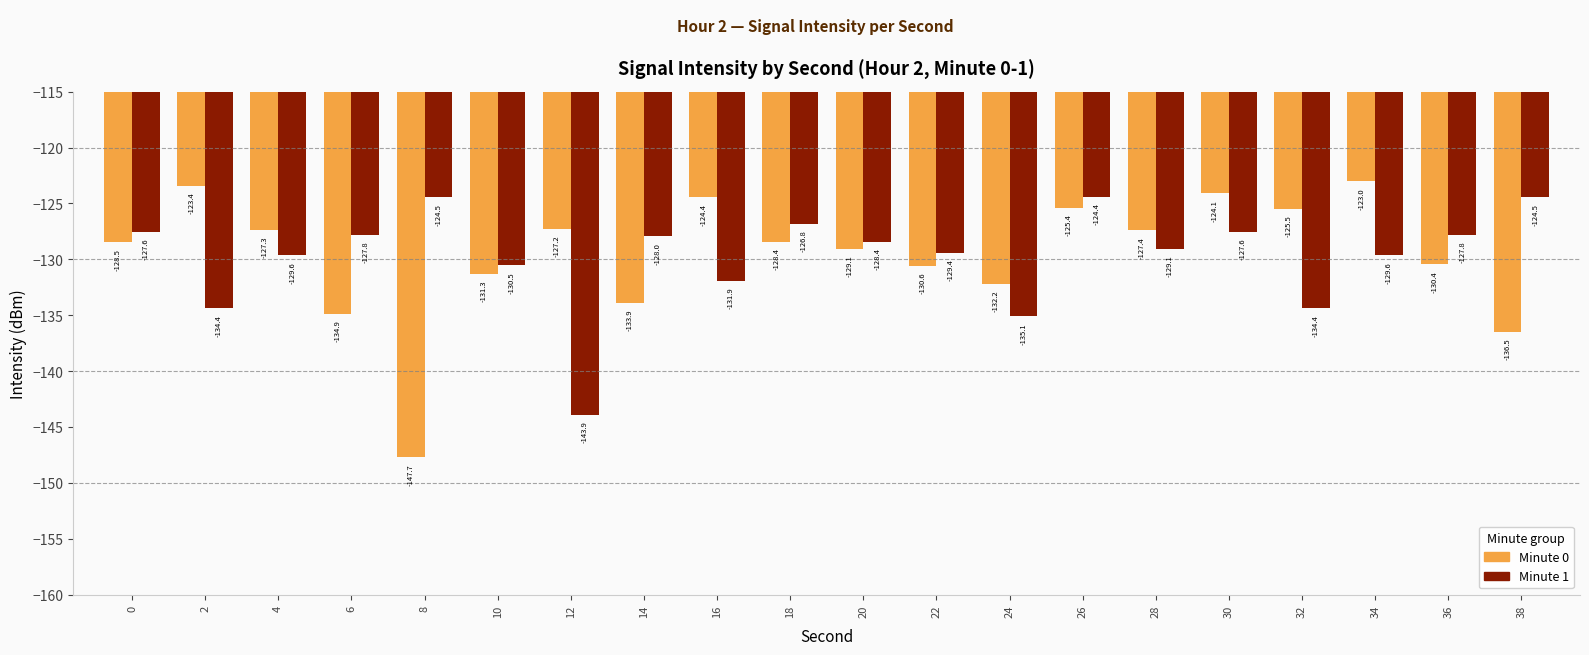

Rank the series by their average value, from lowest to highest.

Minute 1, Minute 0